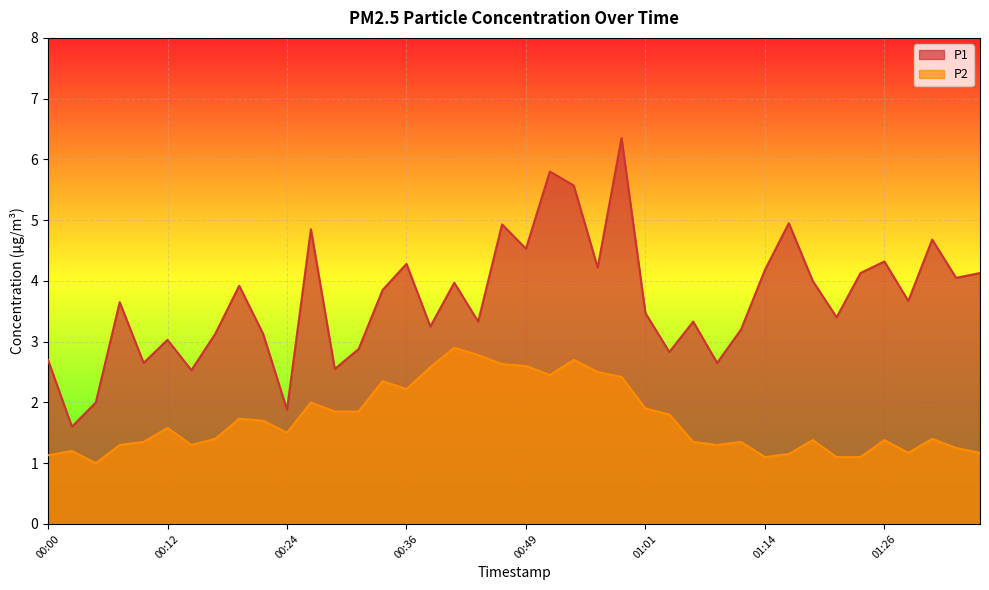

What is the difference between the maximum and minimum values in the P2 series?

1.9